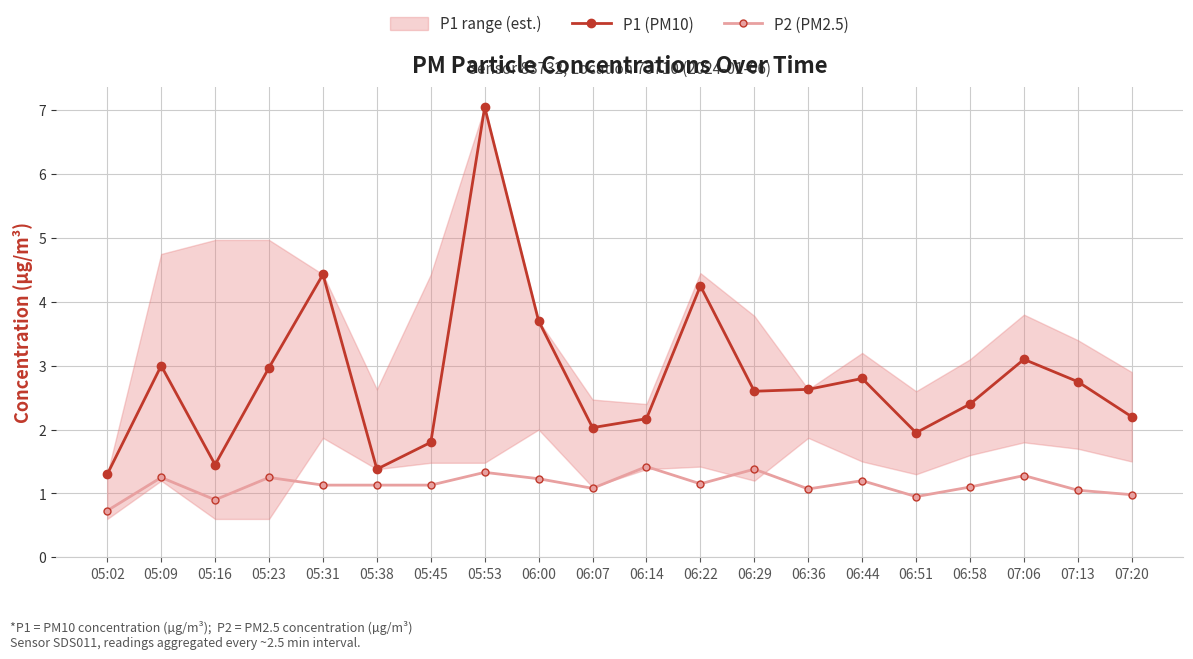

Which category has the lowest value in the P2 (PM2.5) series?

05:02